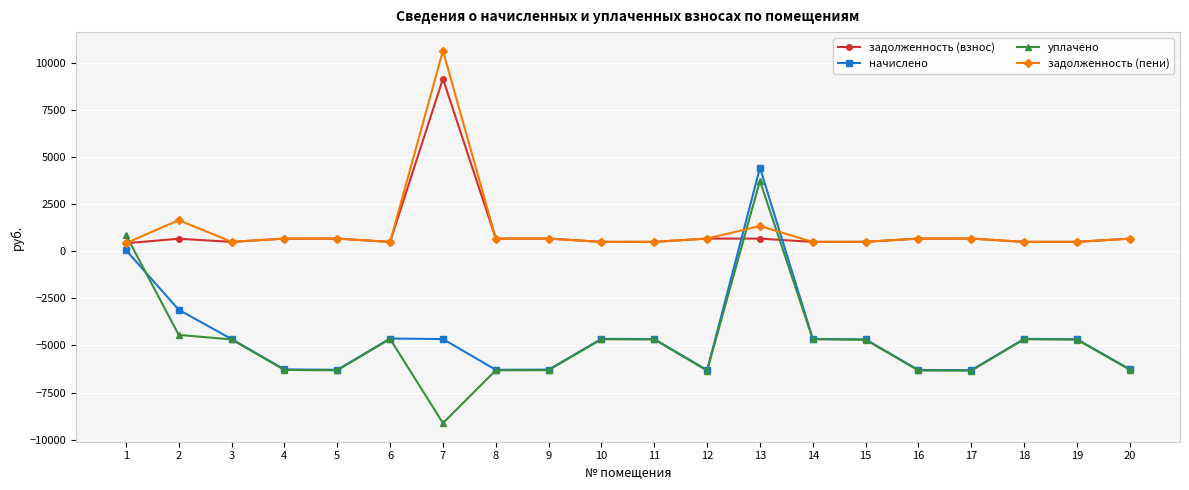

Which series changed the most between 7 and 12?

задолженность (пени)